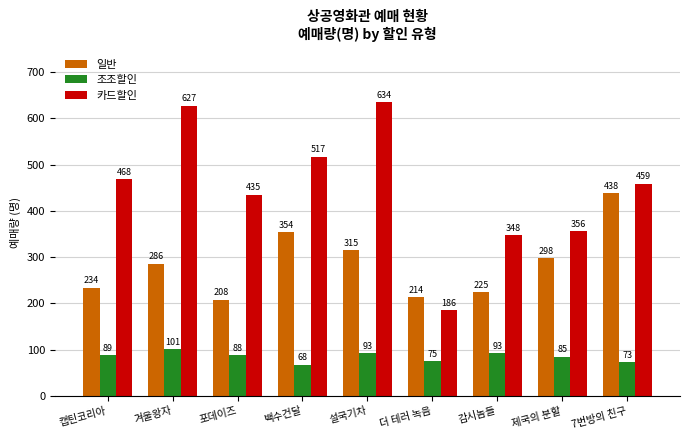

Reading right to left, list all the values displayed in this chart.

일반: 438	298	225	214	315	354	208	286	234
조조할인: 73	85	93	75	93	68	88	101	89
카드할인: 459	356	348	186	634	517	435	627	468